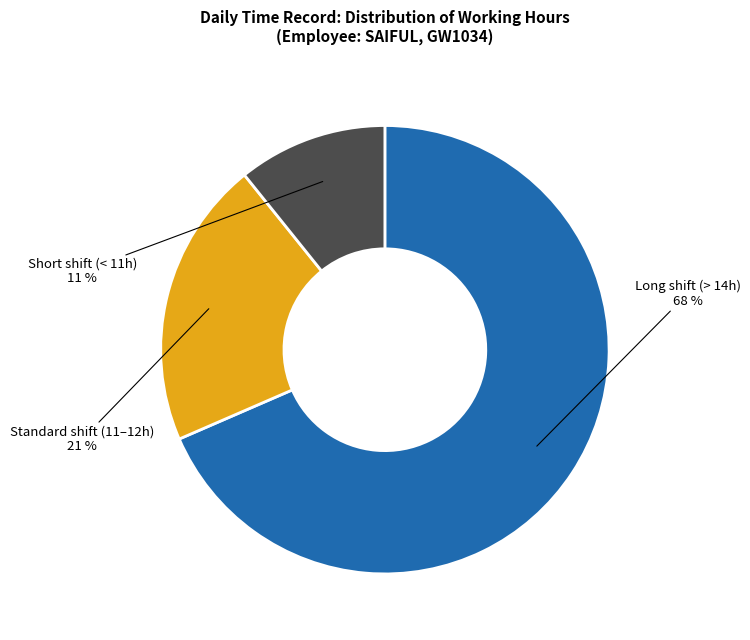

Is it true that Short shift (< 11h) is 18% of the pie?

False